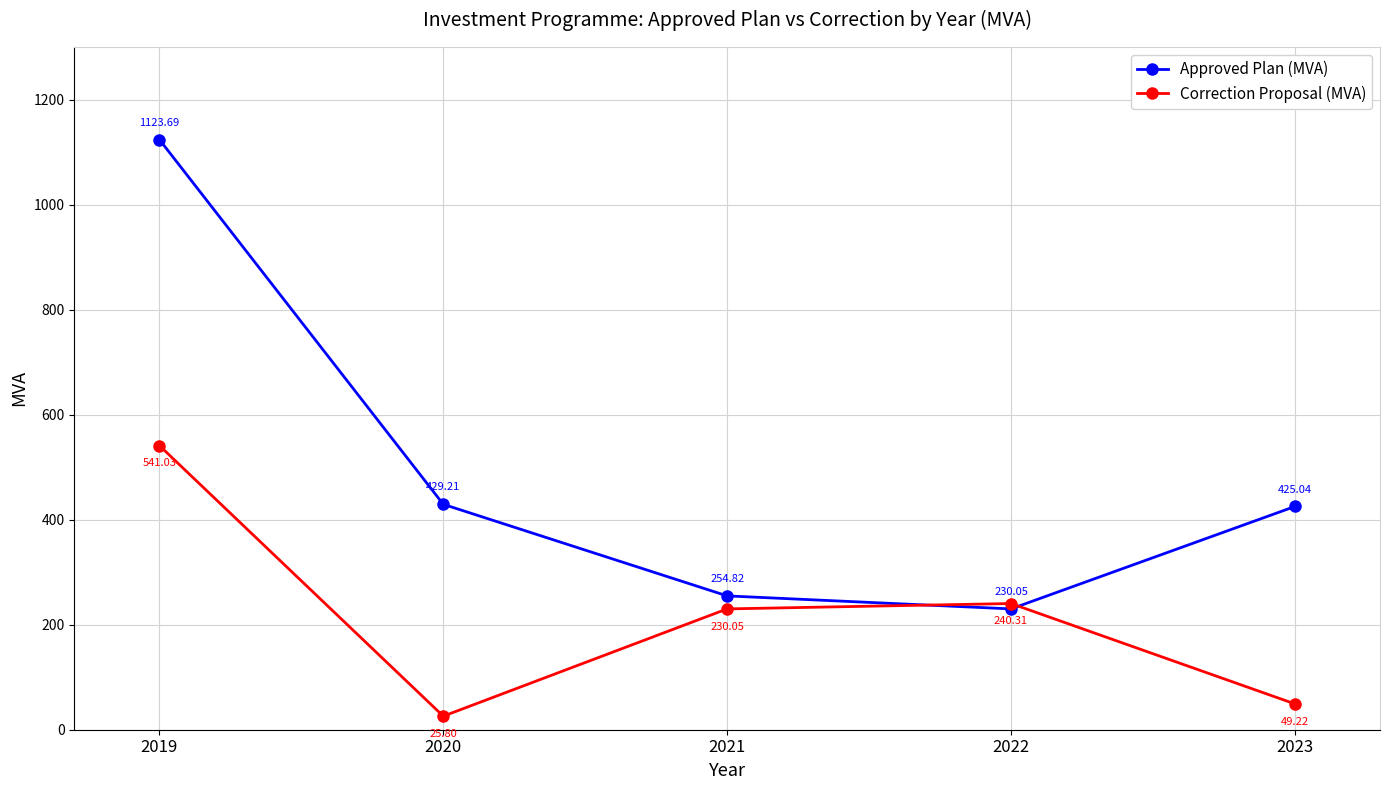

What is the difference between the highest and lowest values at 2019?

582.7